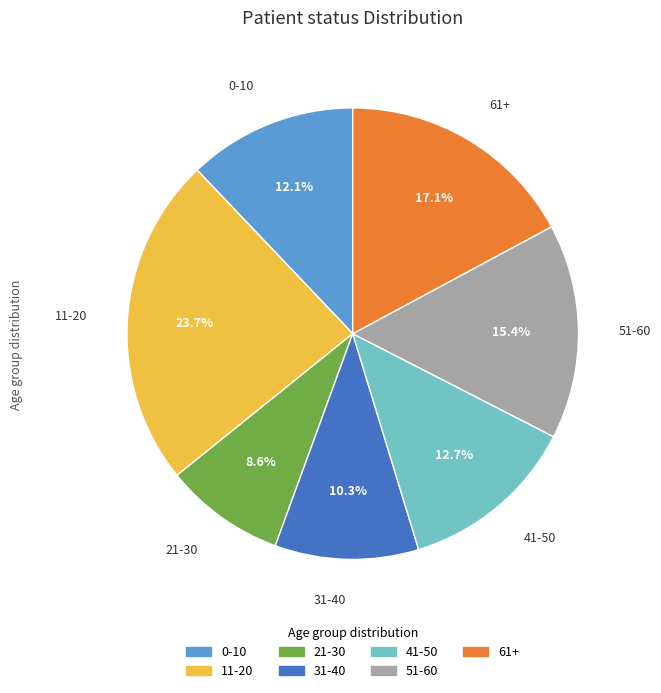

Does any single category account for the majority?

No